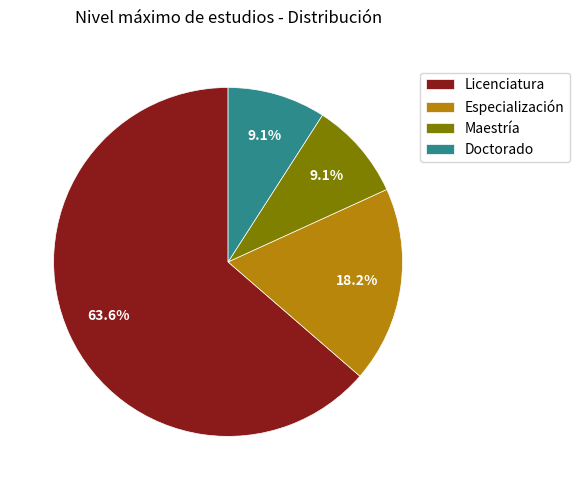

Is there any slice that represents more than half of the pie?

Yes